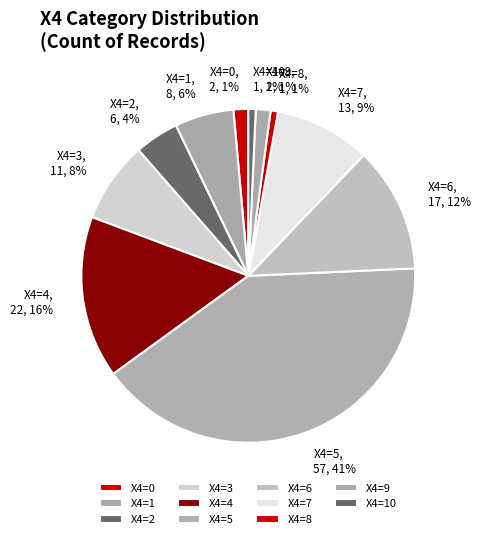

Which category has the biggest portion of the pie?

X4=5